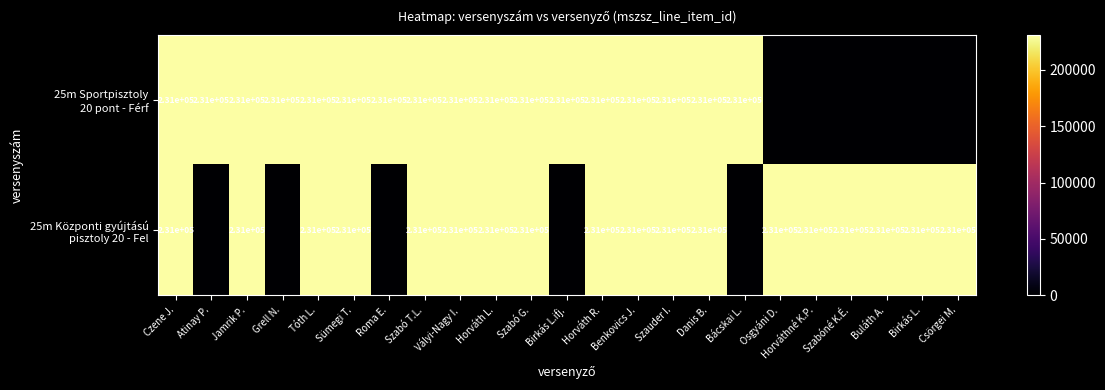

The 25m Központi gyújtású pisztoly 20 - Fel series shows -119126 at Roma E.. True or false?

False